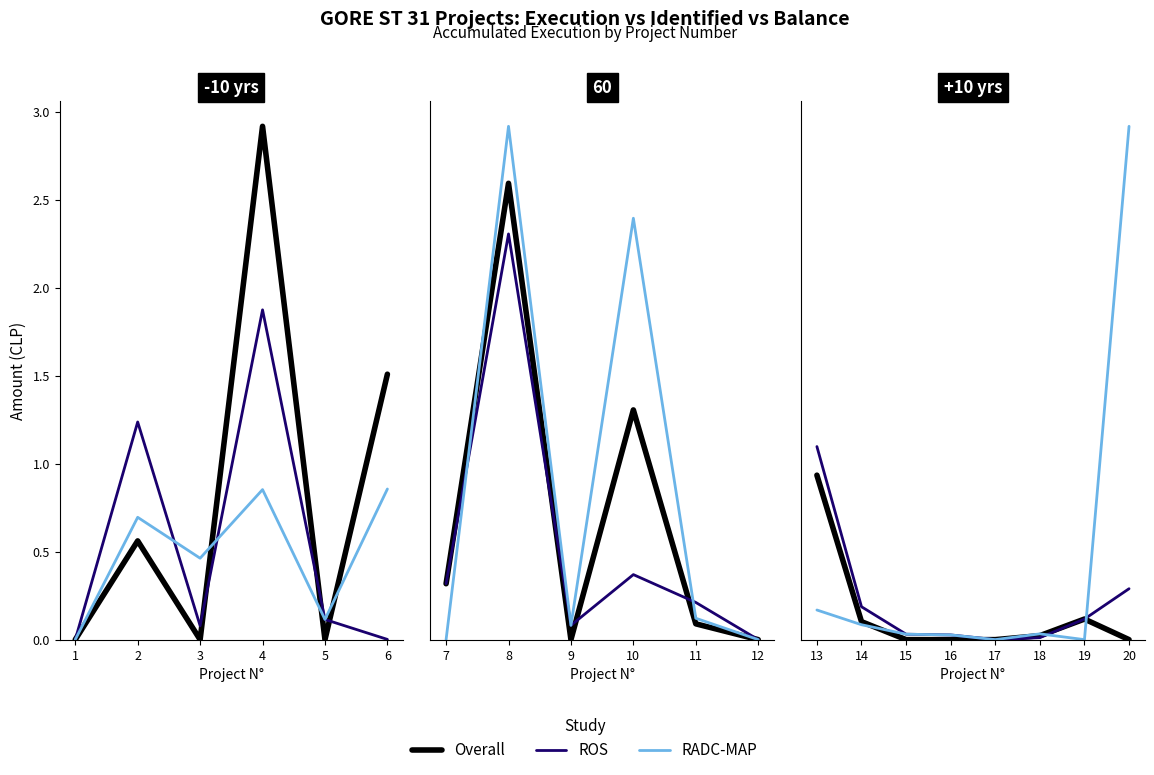

What is the difference between the maximum and minimum values in the RADC-MAP series?

2.5